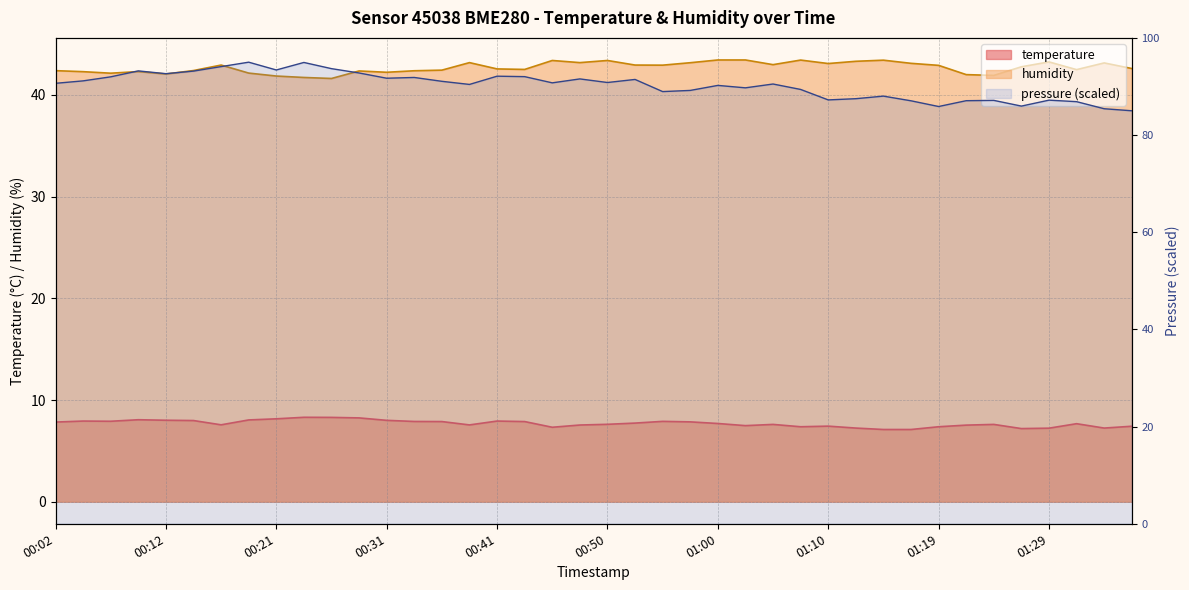

How many values in the humidity series exceed 42?

35